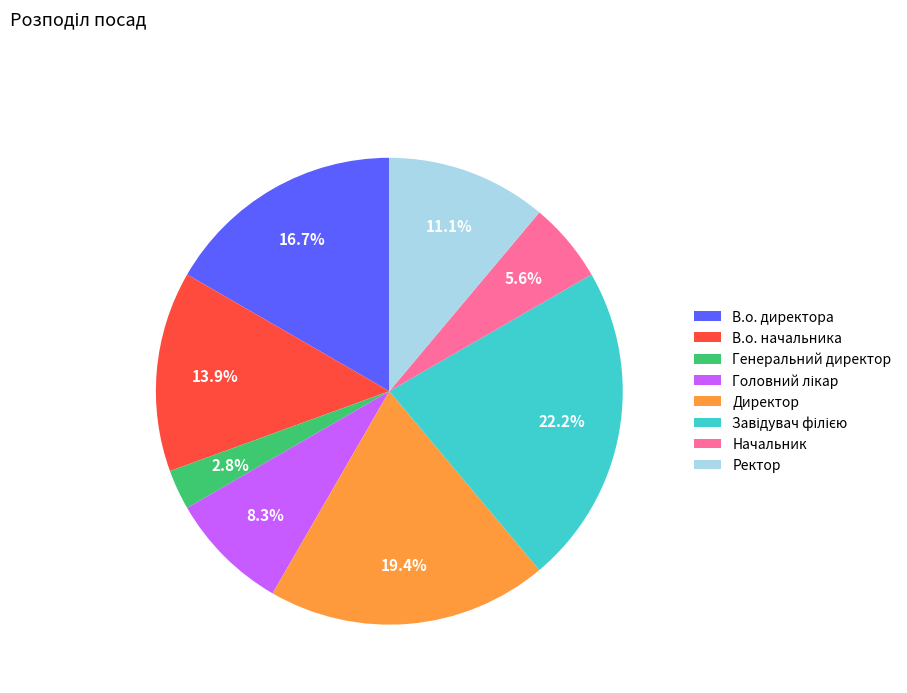

Does any single category account for the majority?

No